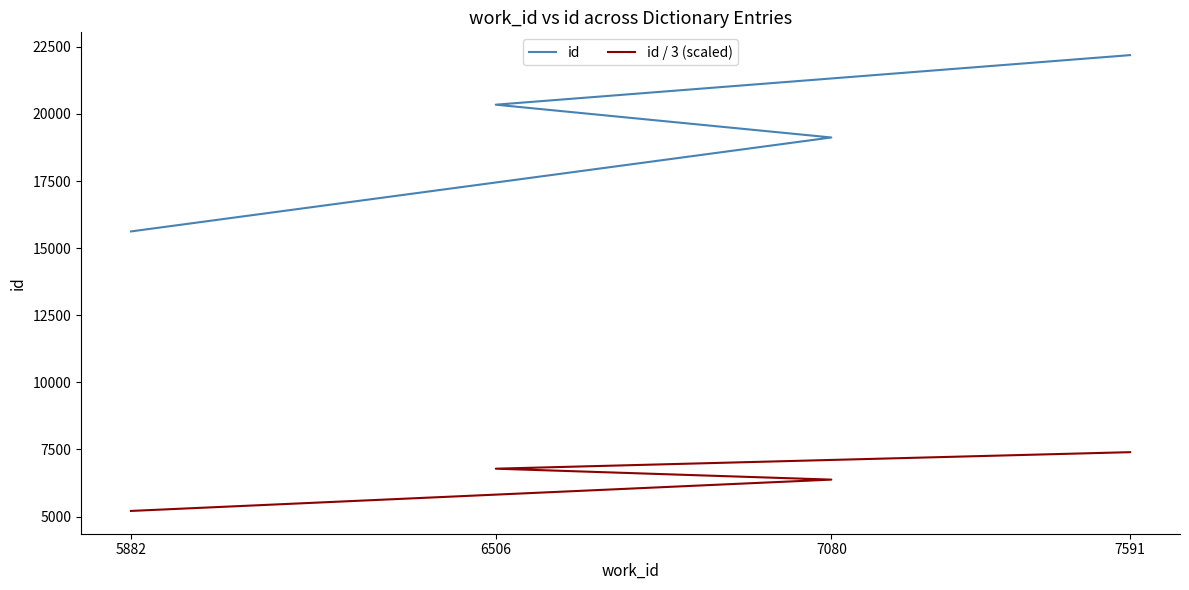

What is the difference between the second highest and second lowest values in the id / 3 (scaled) series?

407.3